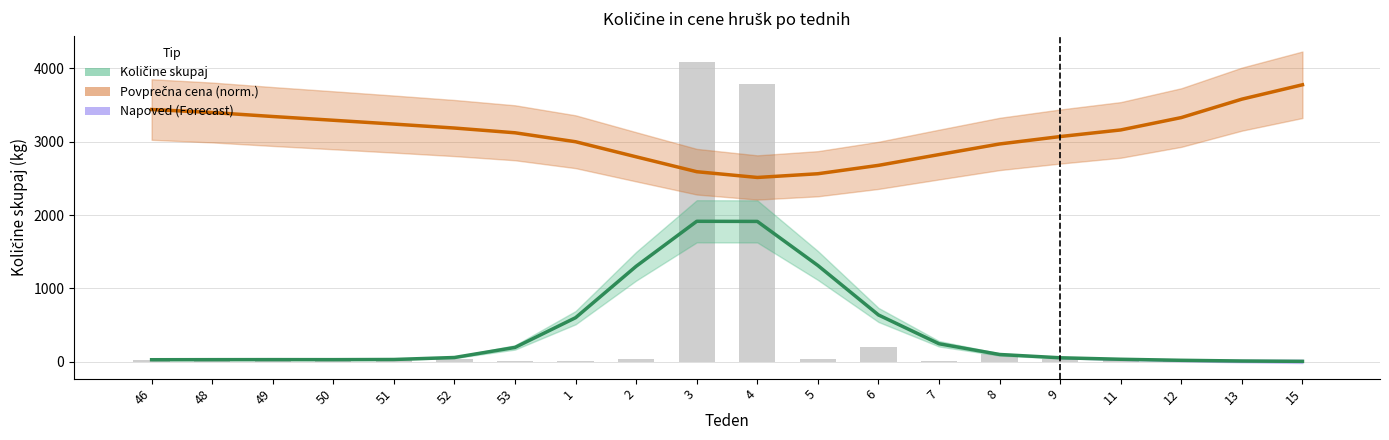

What is the difference between the maximum and second lowest values in the Količine skupaj series?

1903.3